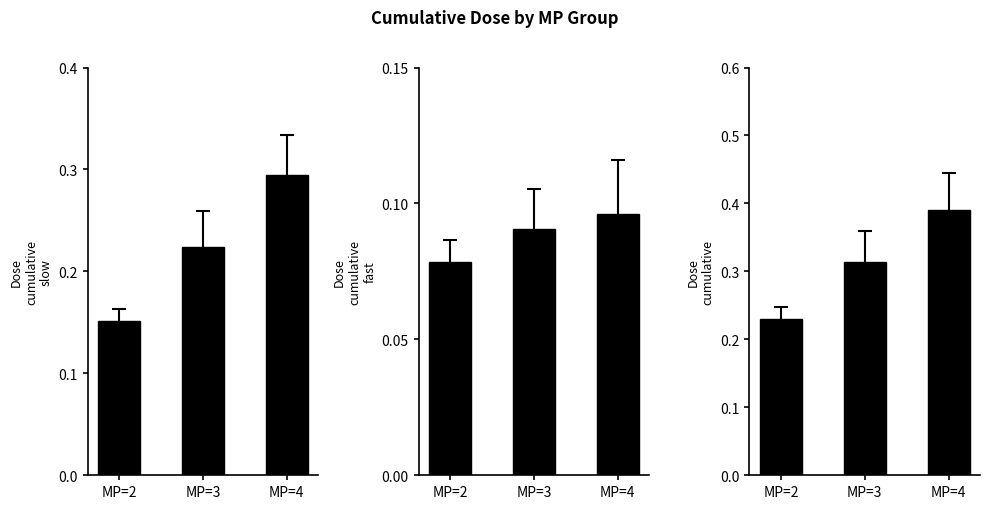

At which label does Dose.cumulative.fast reach its minimum?

MP=2